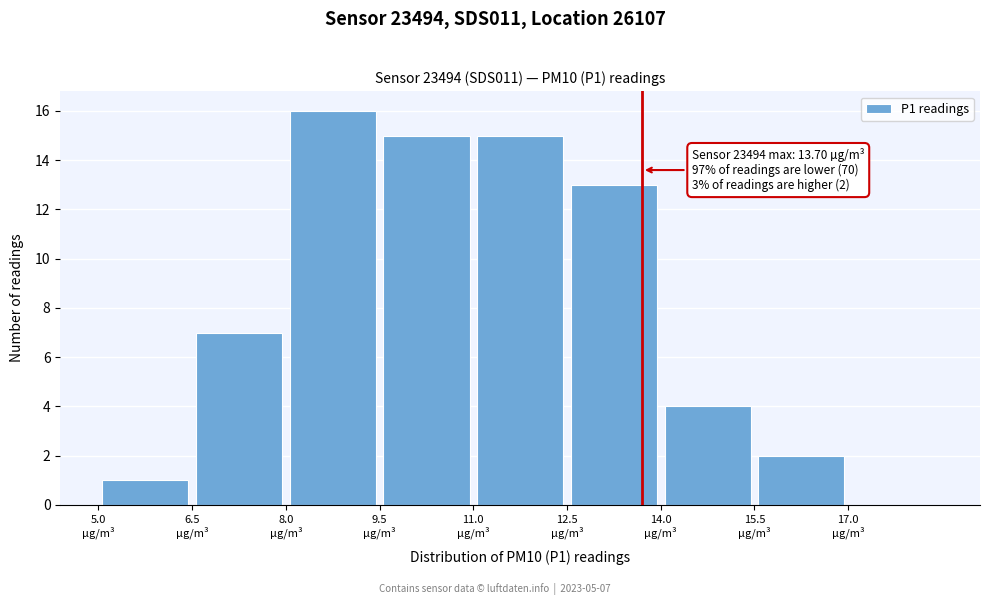

Which range on the x-axis has the tallest bar?

8.0 to 9.5